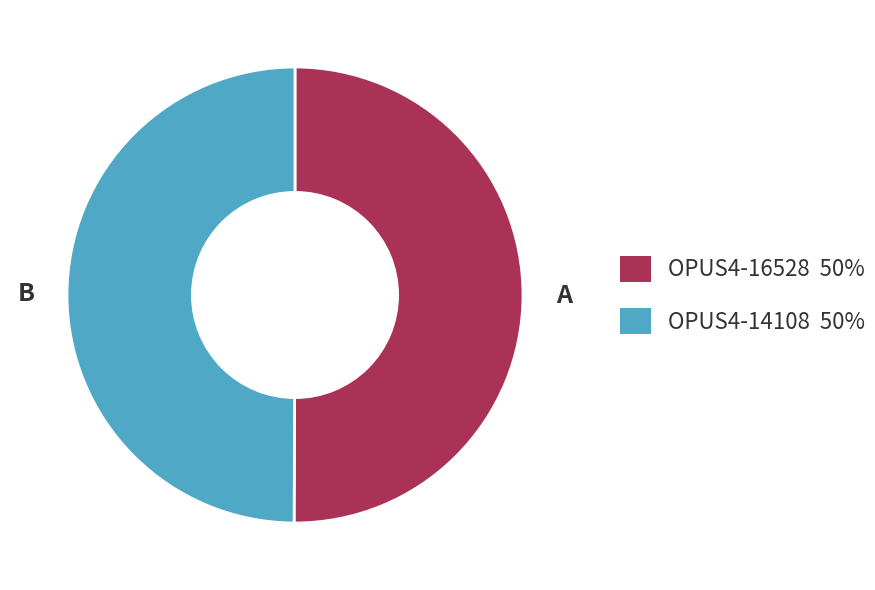

Is it true that OPUS4-14108 is 38% of the pie?

False